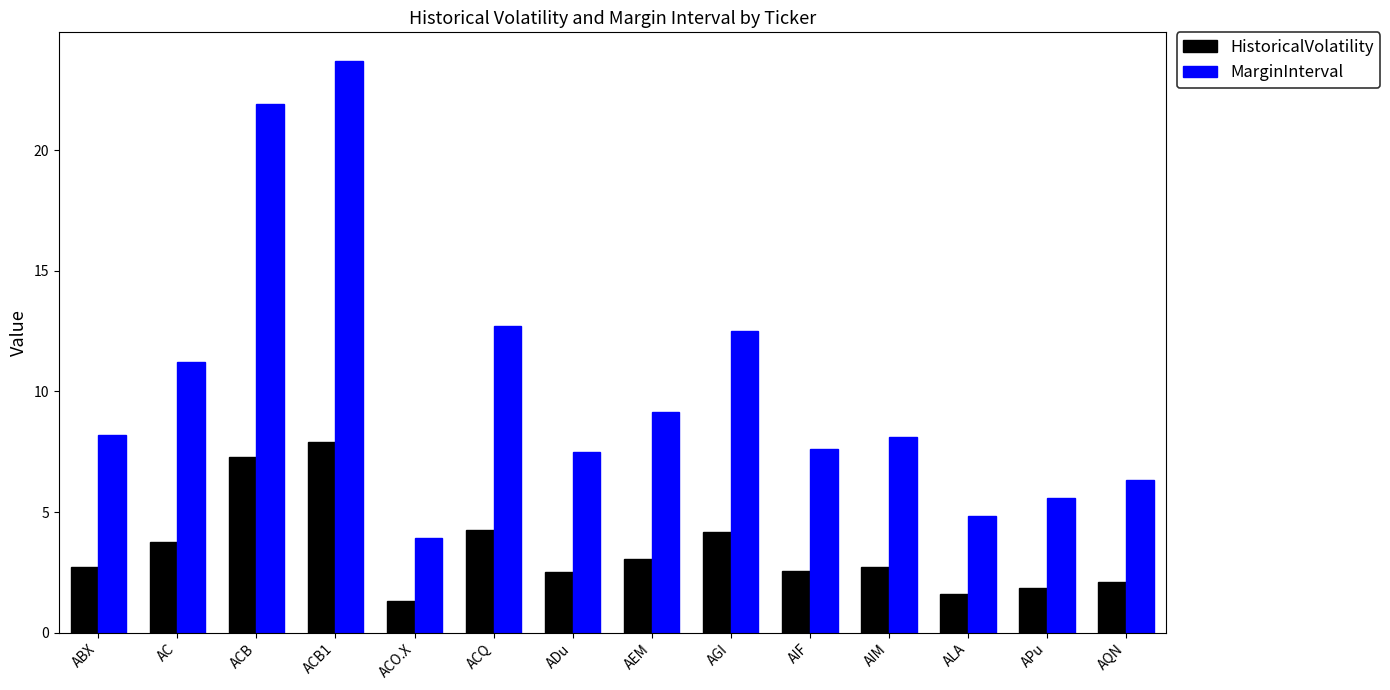

What is the label of the 5th bar from the right?

AIF